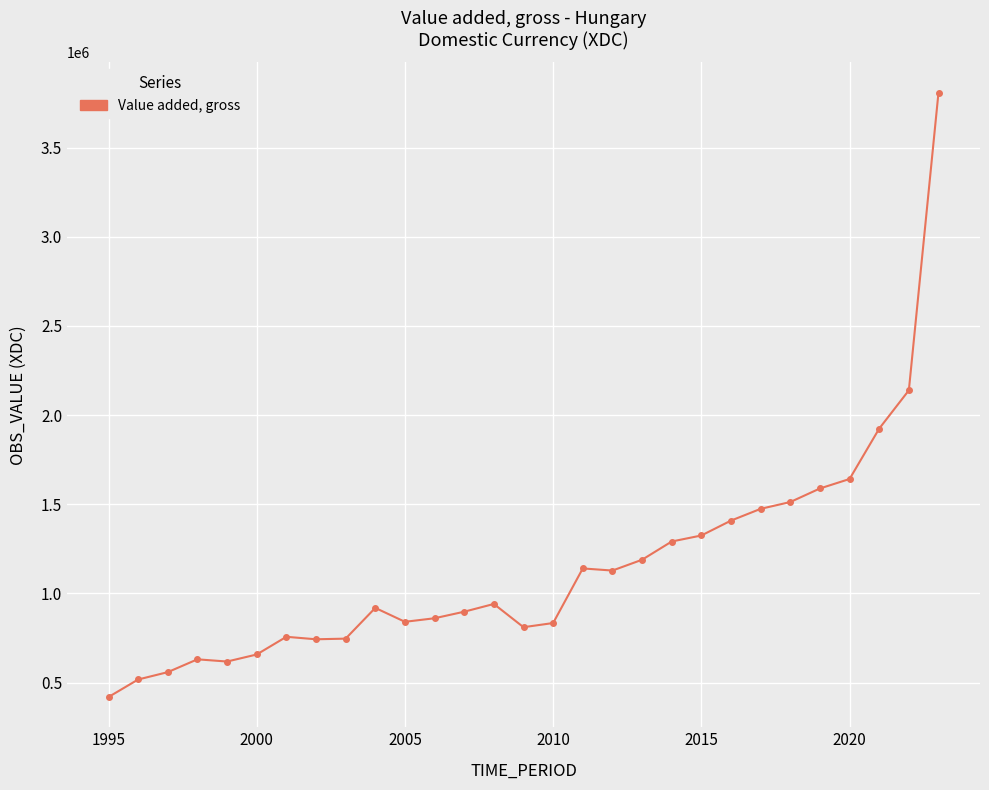

Does the chart display data point markers on the line(s)?

Yes